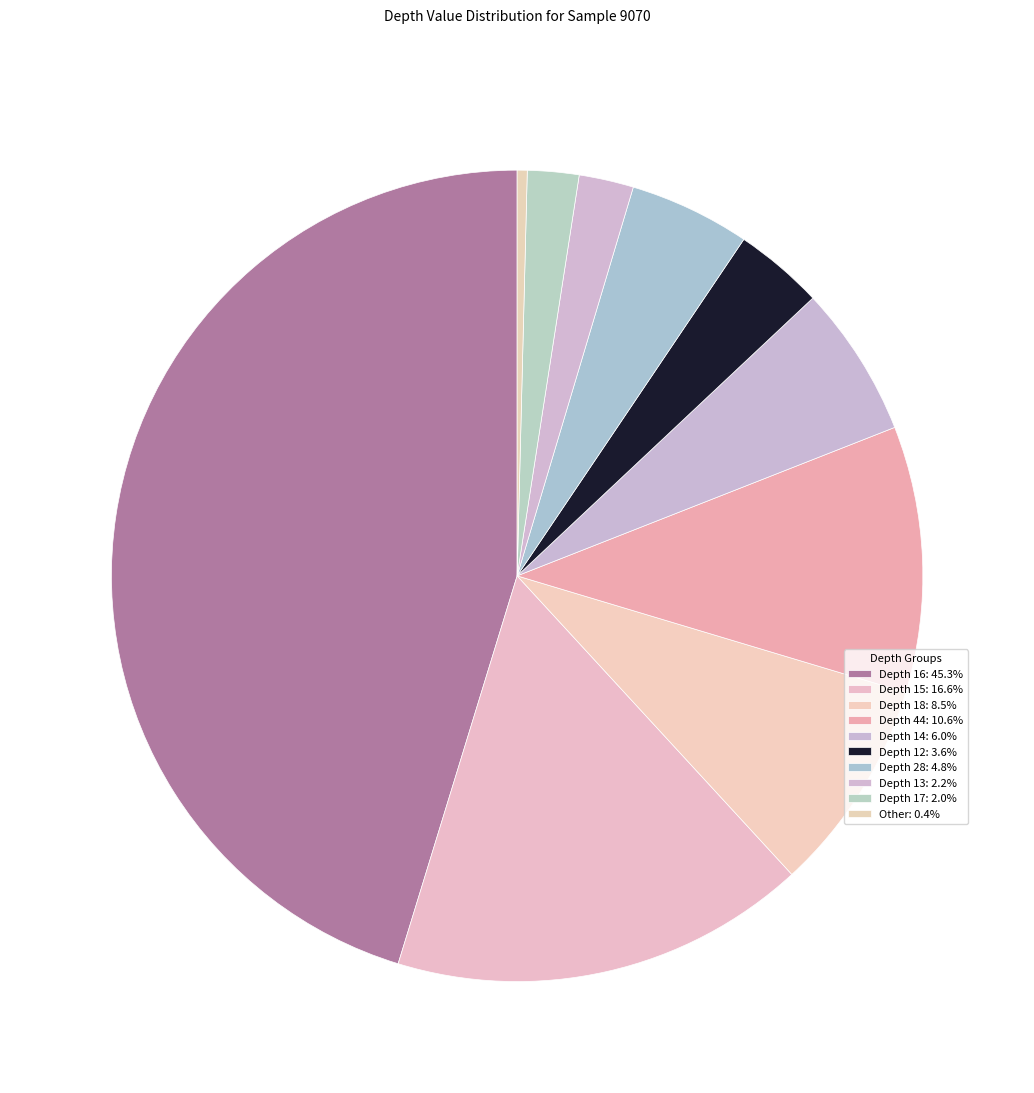

Count the number of slices in the pie.

10